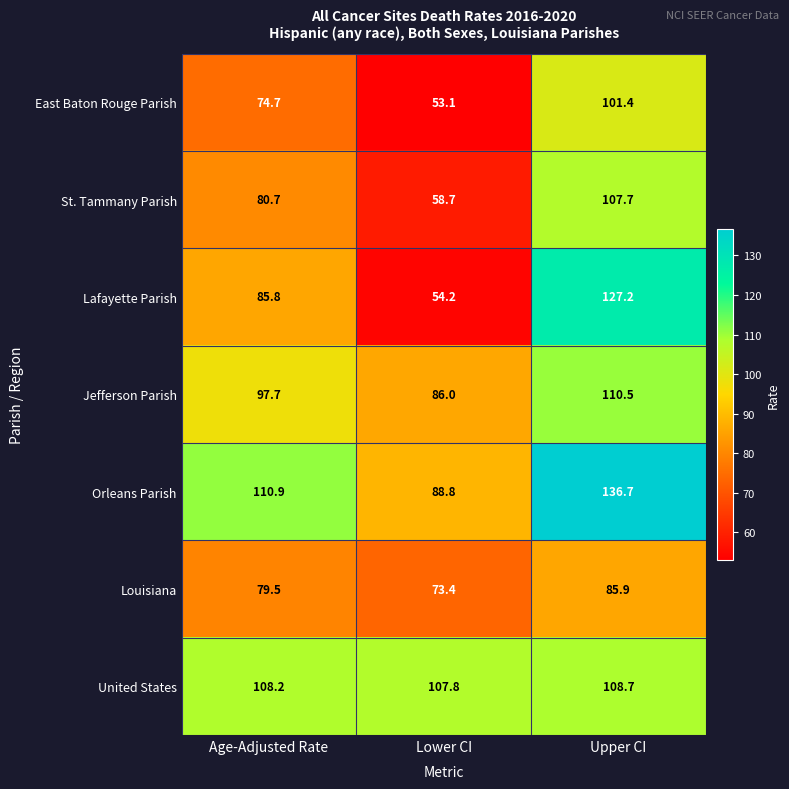

Which series changed the most between Age-Adjusted Rate and Lower CI?

Lafayette Parish